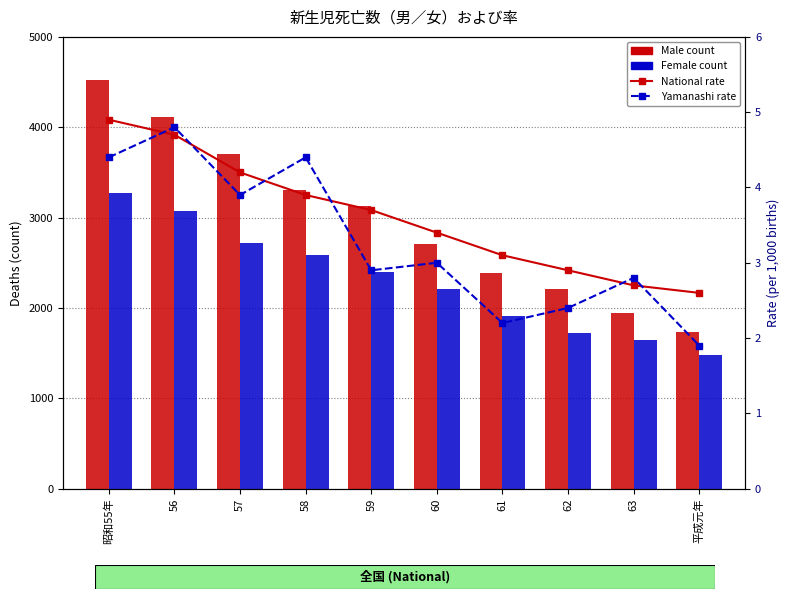

List the labels in order of National Male count value, smallest first.

平成元年, 63, 62, 61, 60, 59, 58, 57, 56, 昭和55年